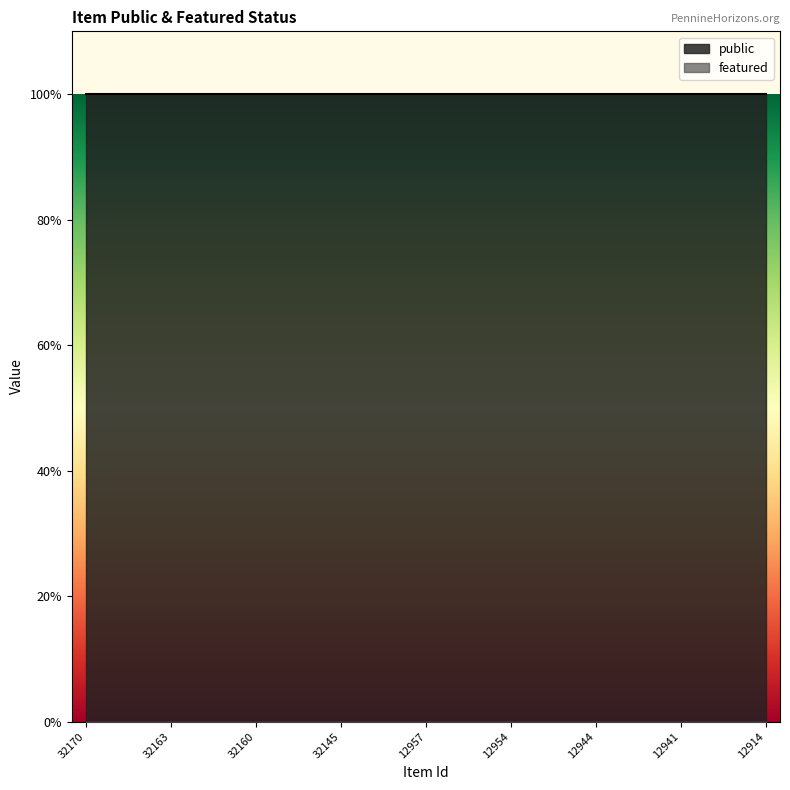

What is the value of the public point at the 13th from the left?

1